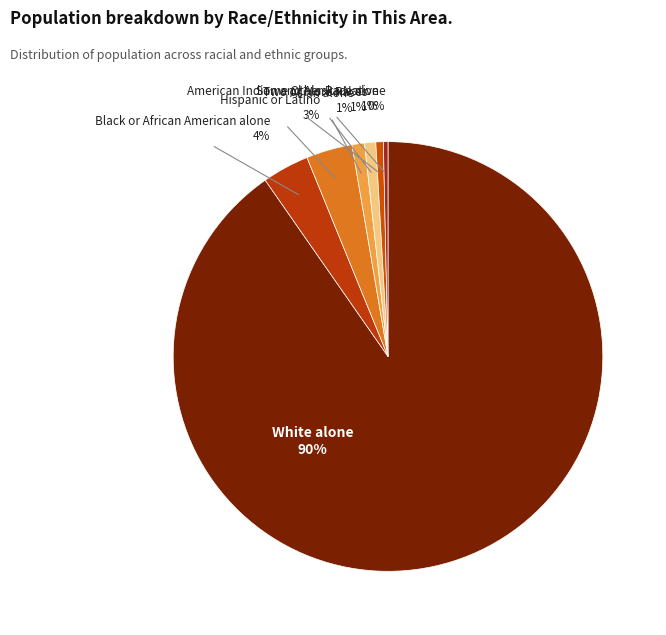

To the nearest percent, what is the combined percentage of Some Other Race alone and Black or African American alone?

4%